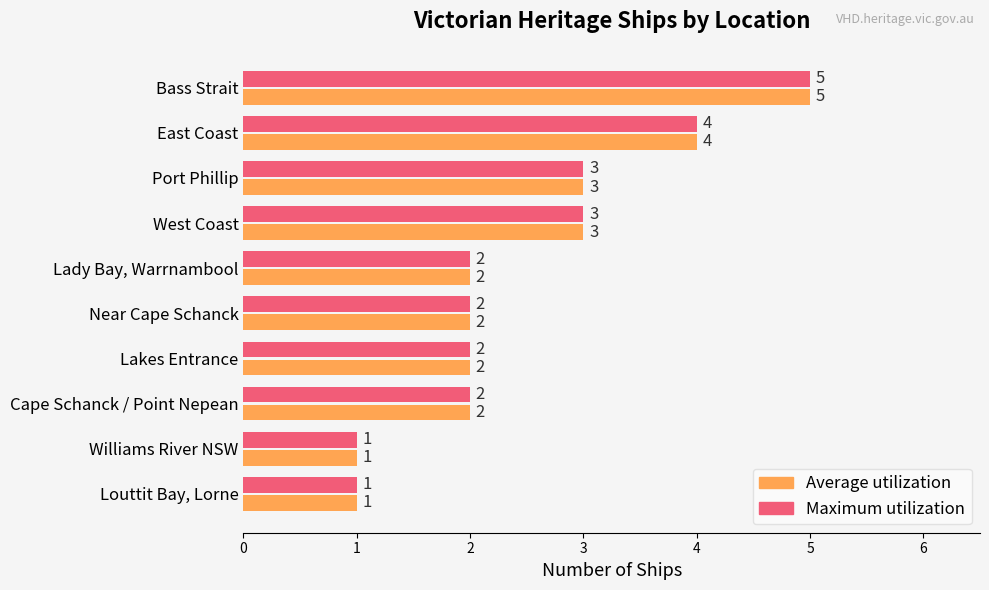

What is the maximum value shown in the chart?

5